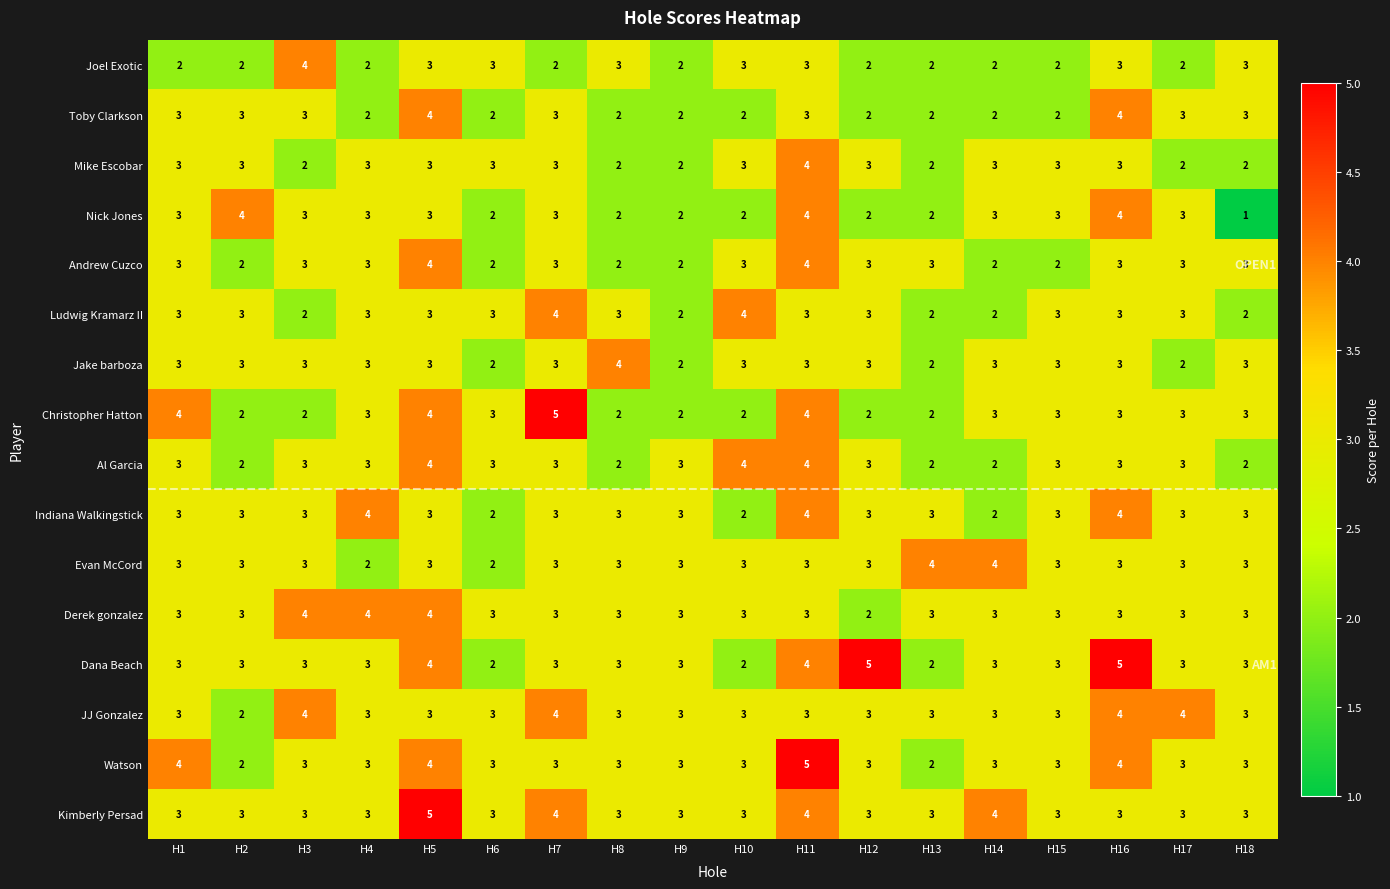

What is the spread (max minus min) of values at H14?

2